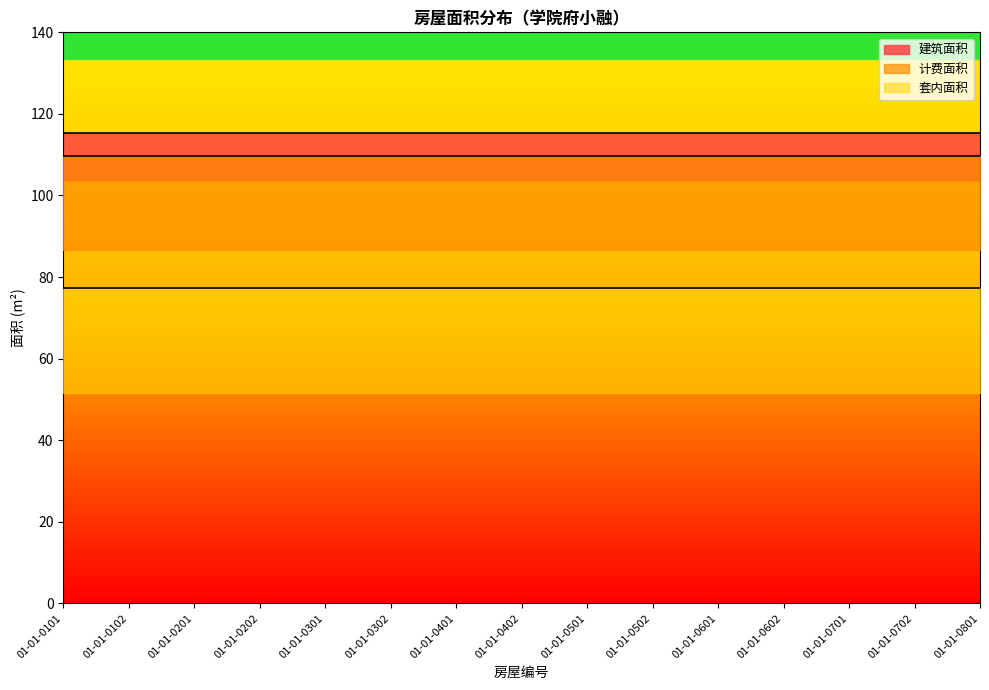

Does the chart display data point markers on the line(s)?

No